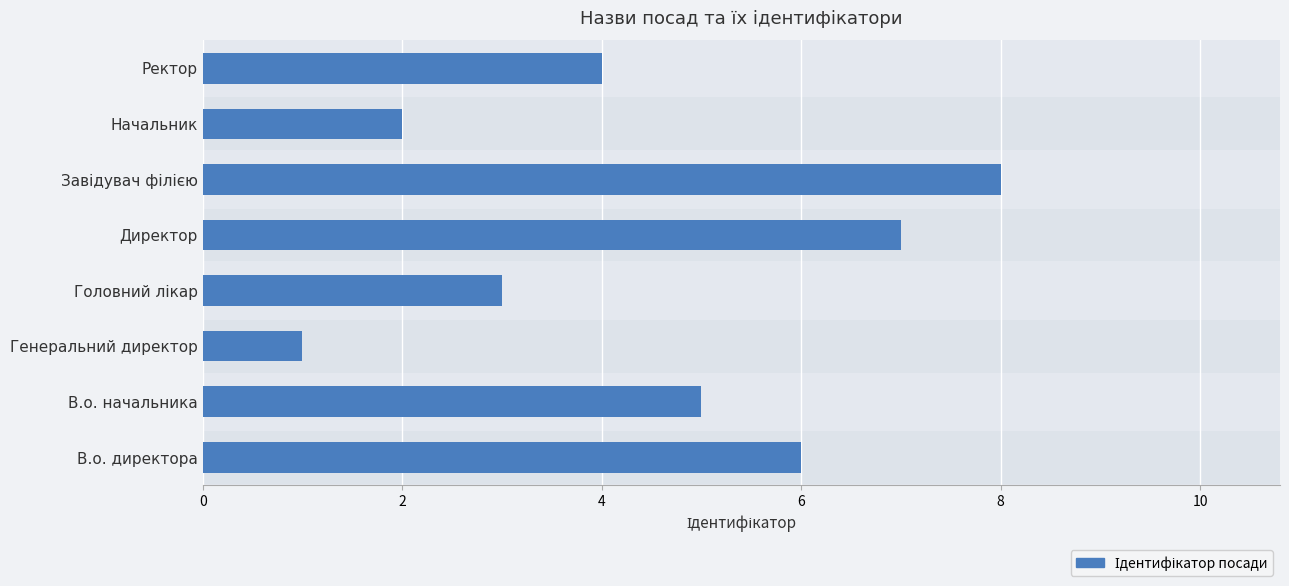

Reading right to left, list all the values displayed in this chart.

4	2	8	7	3	1	5	6